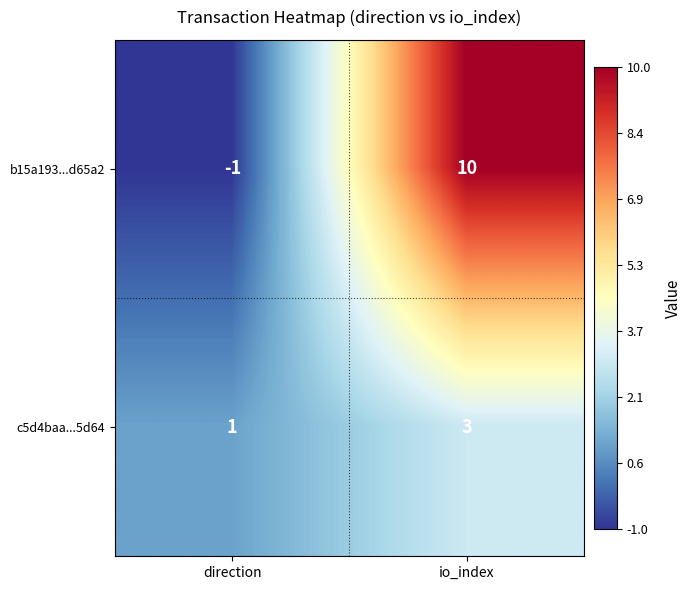

How many values in the c5d4baa...5d64 series are below 3?

1